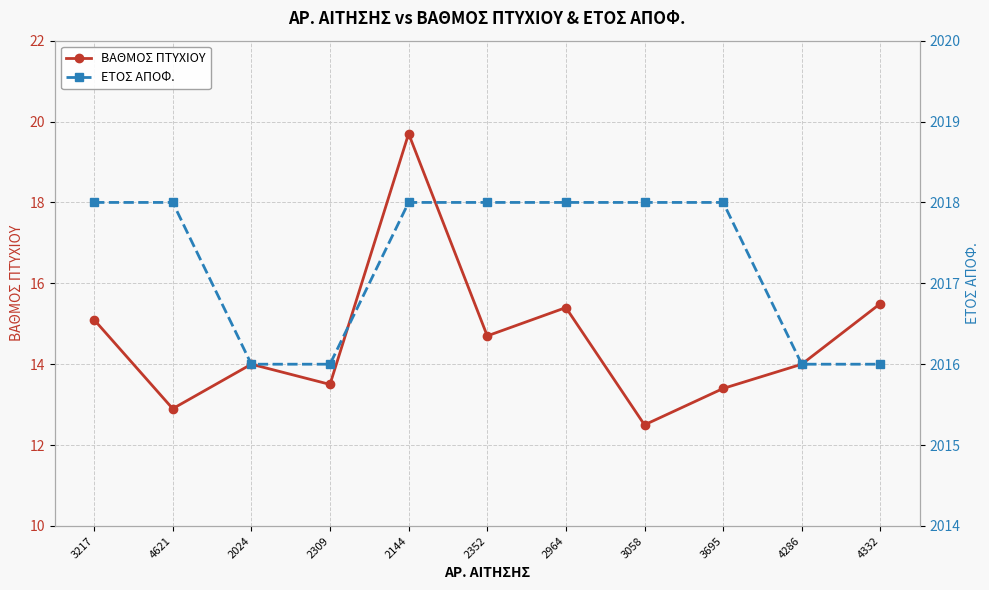

True or false: ΒΑΘΜΟΣ ΠΤΥΧΙΟΥ and ΕΤΟΣ ΑΠΟΦ. intersect in this chart.

False